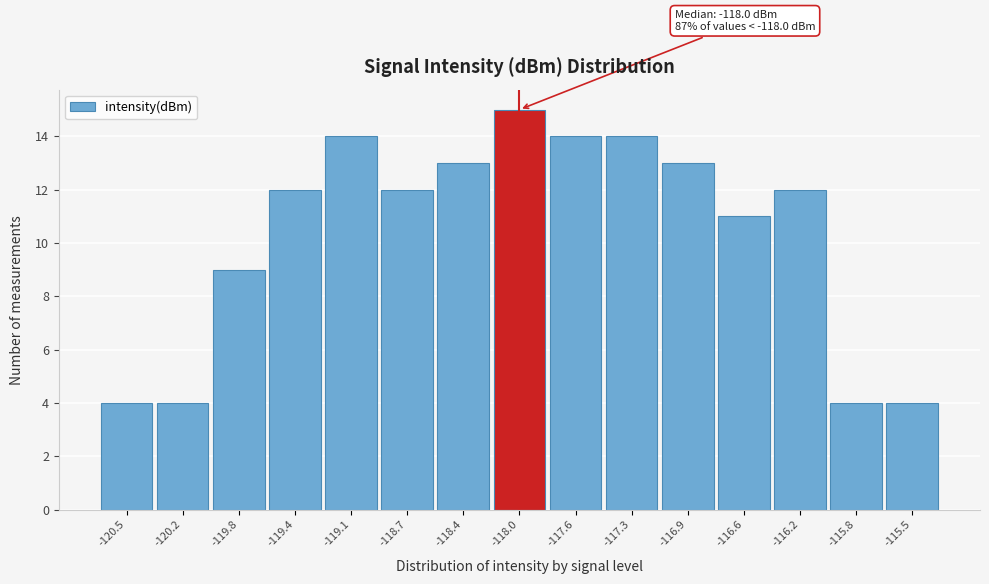

Over which range of the x-axis is the bar tallest?

-118.20 to -117.80